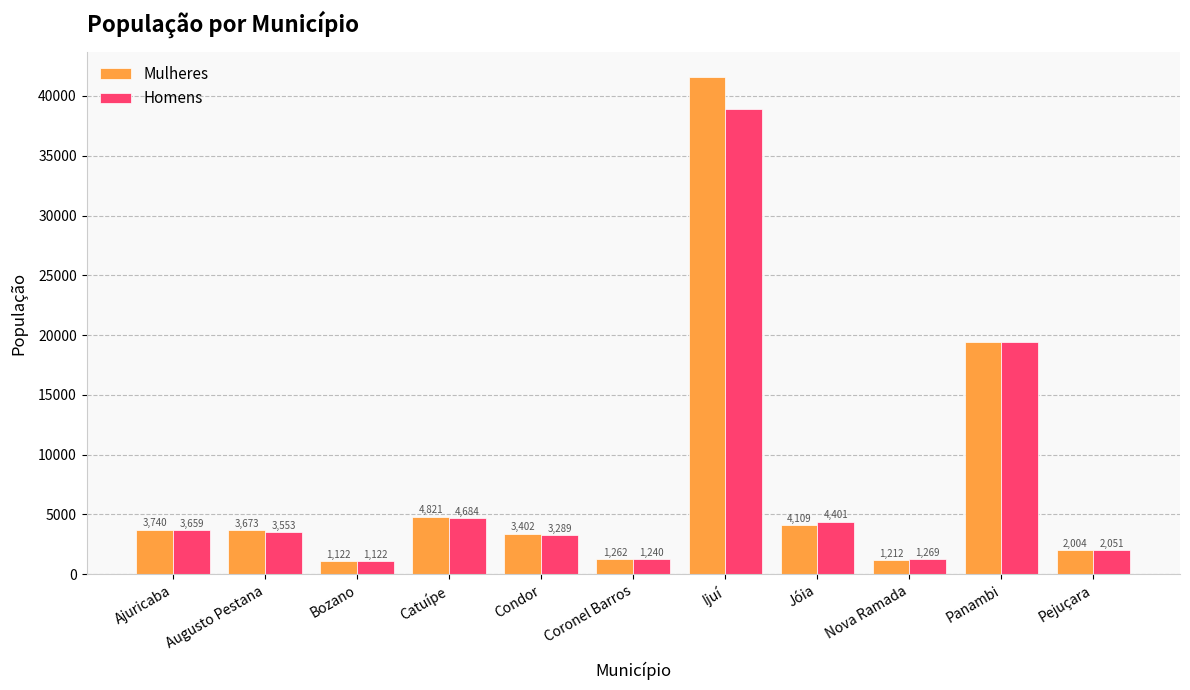

How many bars are there in each group?

2